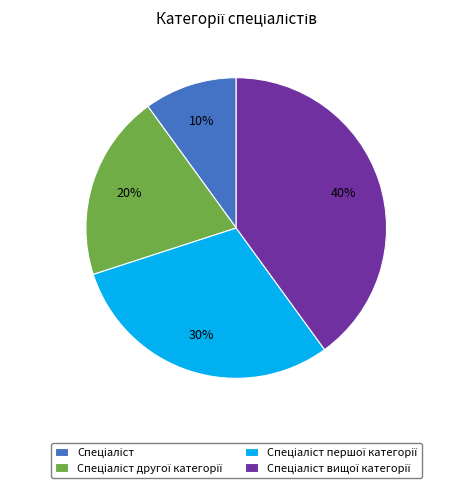

To the nearest percent, what is the difference between the largest and smallest slice percentages?

30%